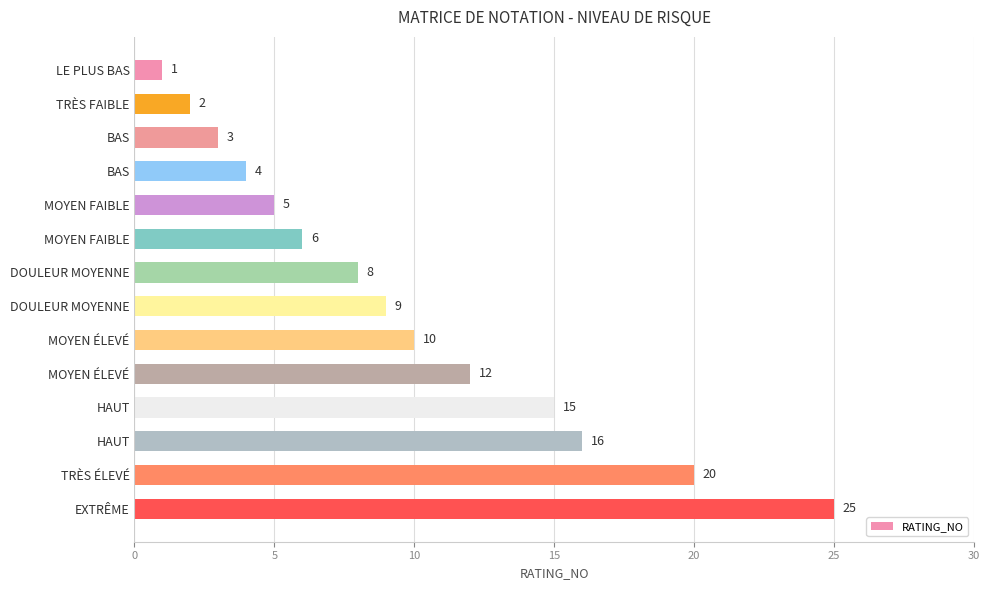

Does the chart contain any negative values?

No